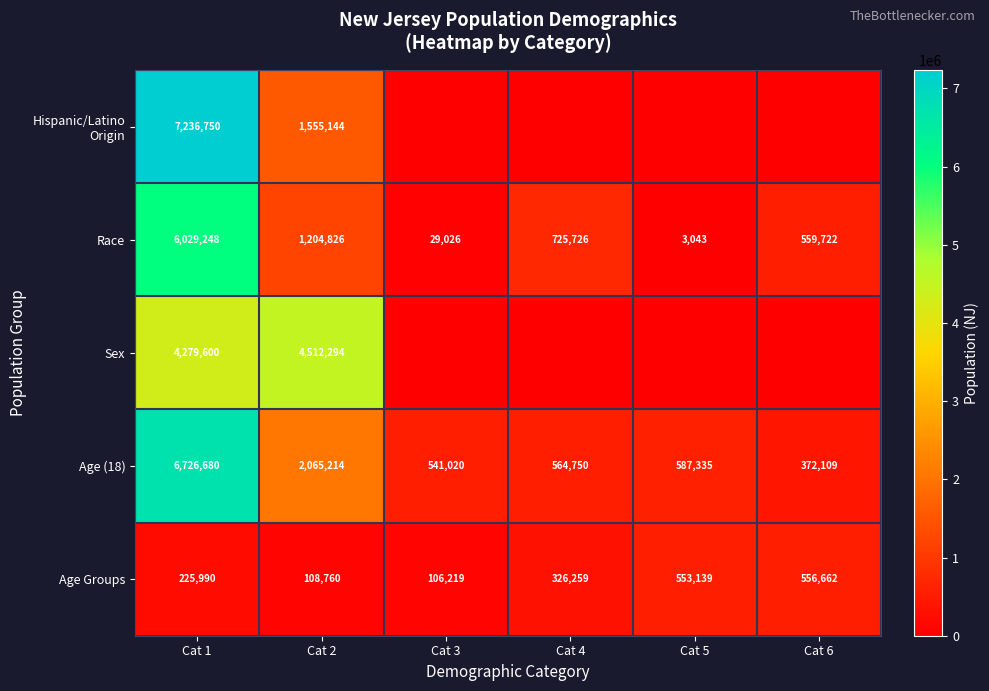

Rank the categories by Race value from lowest to highest.

Cat 5, Cat 3, Cat 6, Cat 4, Cat 2, Cat 1